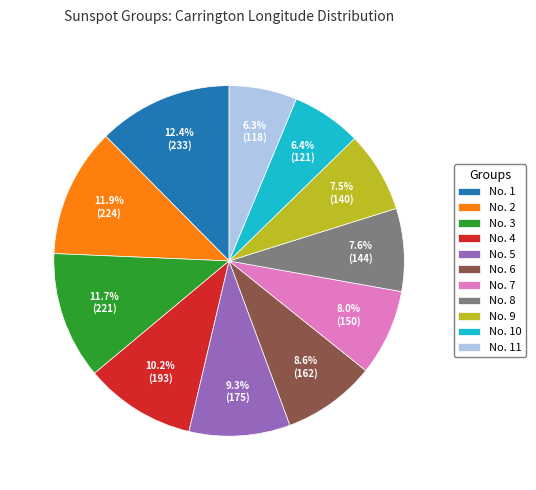

Approximately how many times larger is the value at No. 3 compared to No. 5?

1.3